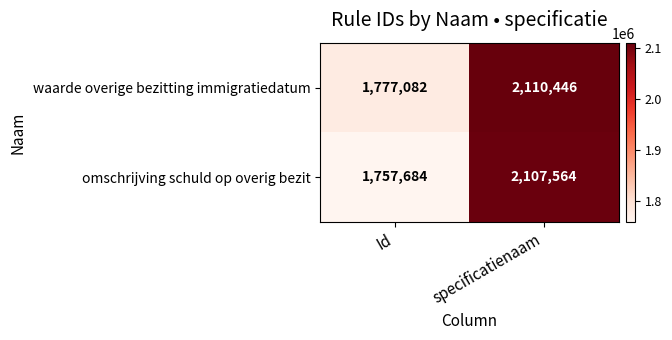

The omschrijving schuld op overig bezit series shows 2107564 at specificatienaam. True or false?

True